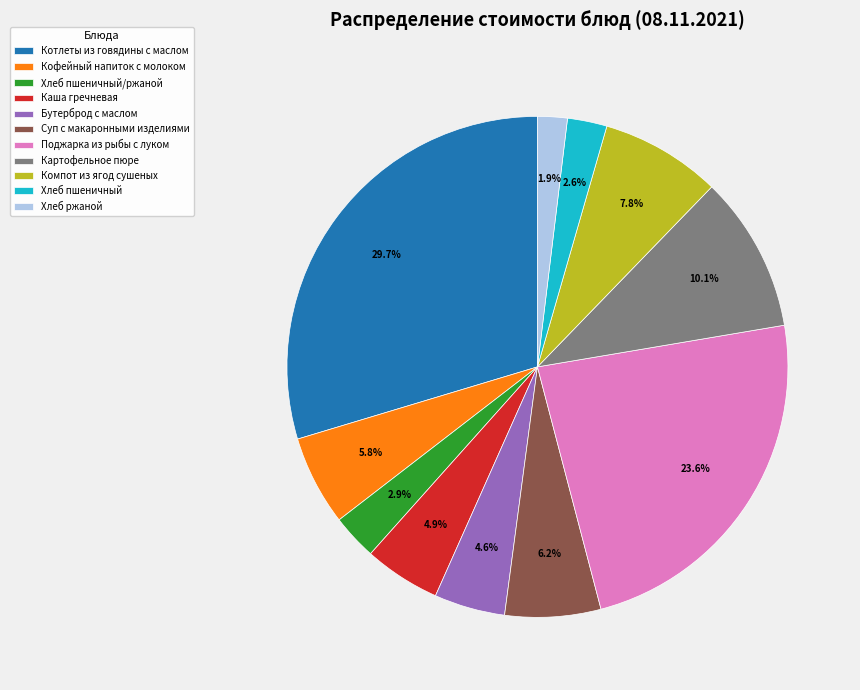

Combined, do Каша гречневая and Хлеб пшеничный account for over 50%?

No